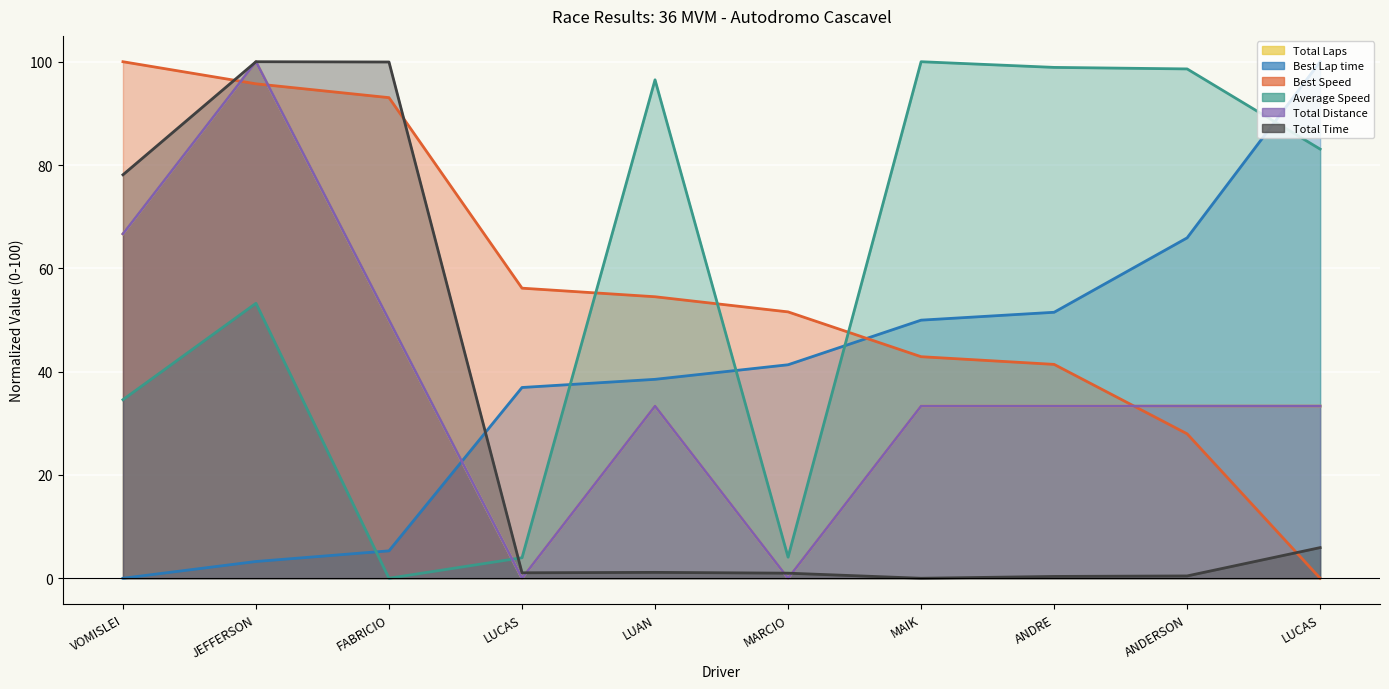

What is the difference between the maximum and minimum values in the Average Speed series?

100.0